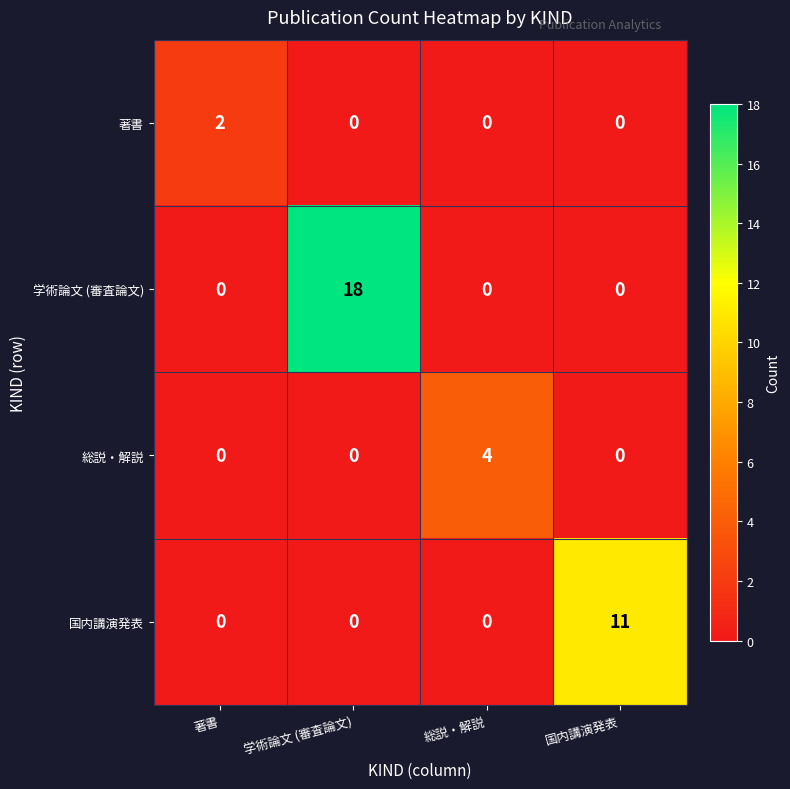

What is the difference between the maximum and minimum values in the 学術論文 (審査論文) series?

18